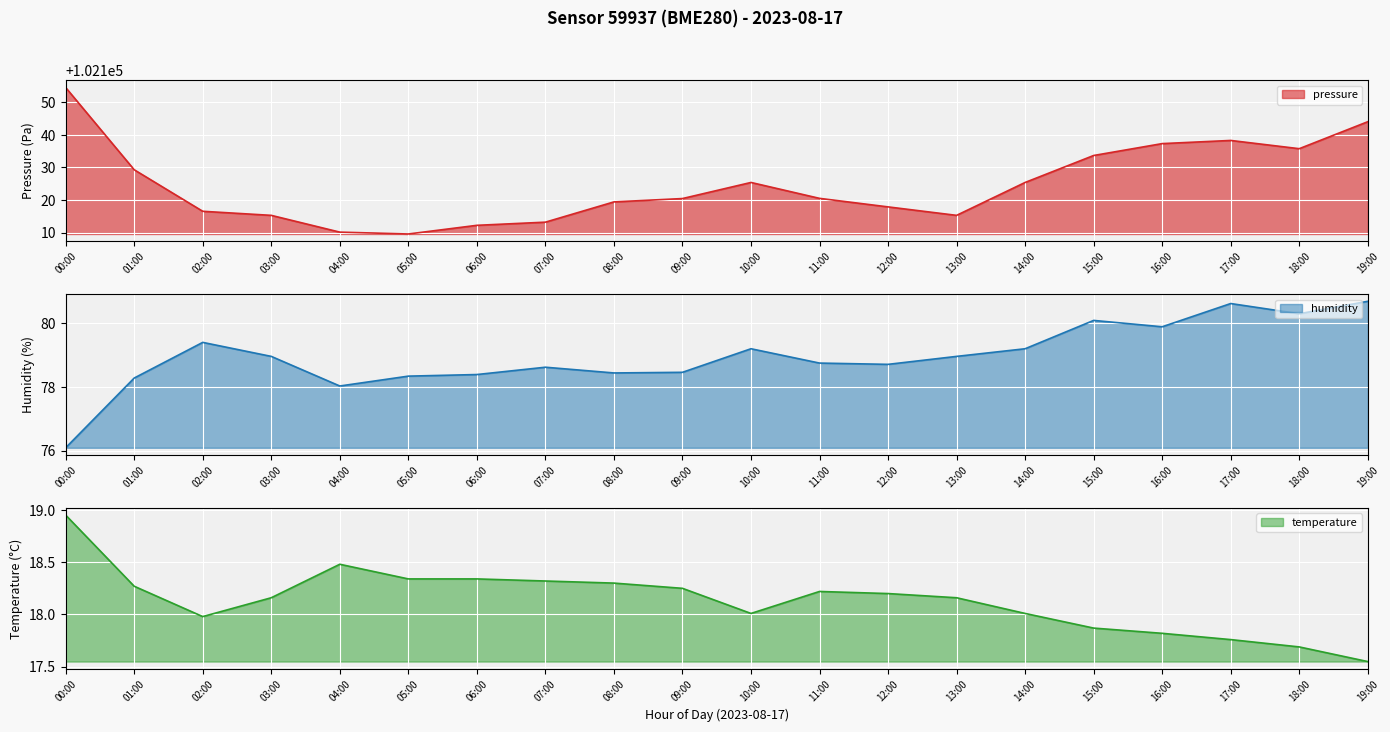

How many data points does each series have?

20